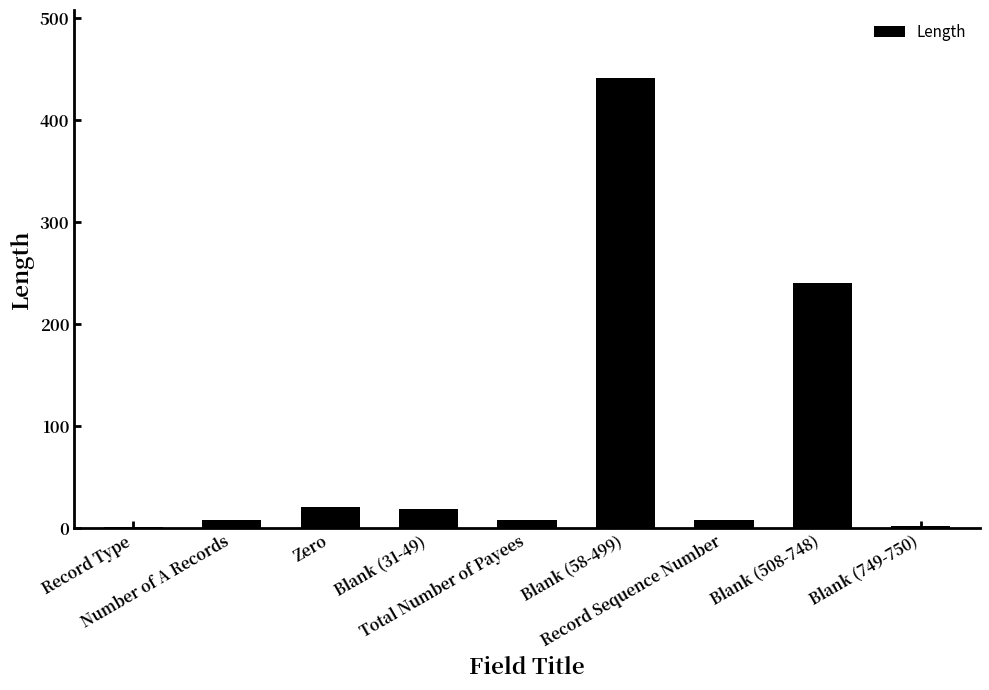

Which has a higher value, Zero or Blank (58-499)?

Blank (58-499)